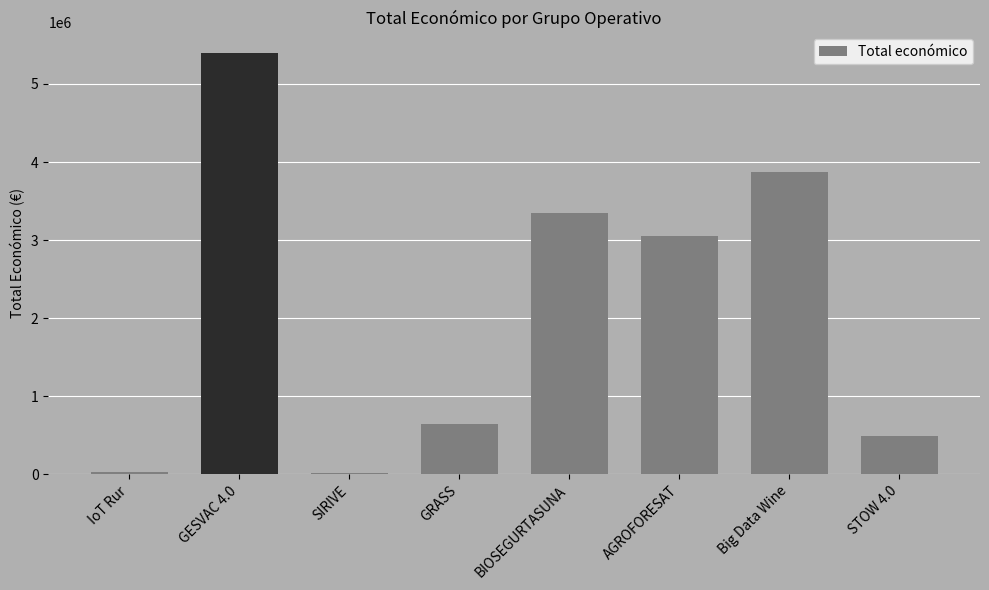

What is the maximum value shown in the chart?

5390598